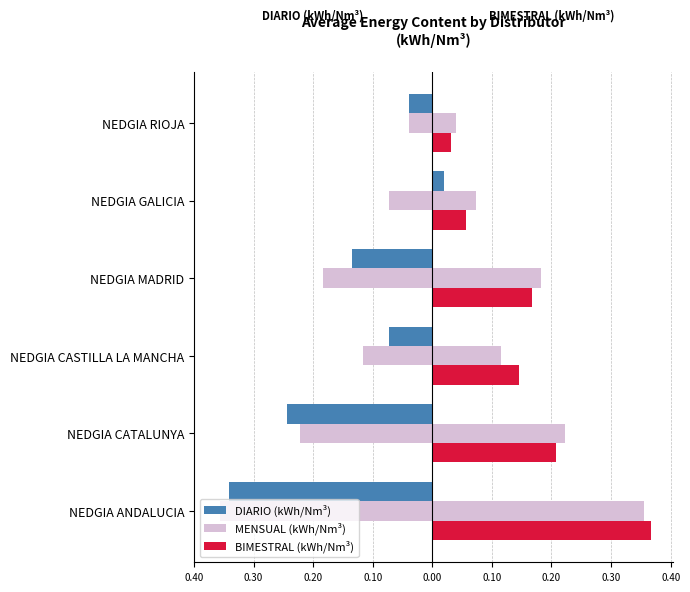

Which series has the largest total across all categories?

MENSUAL (kWh/Nm³)